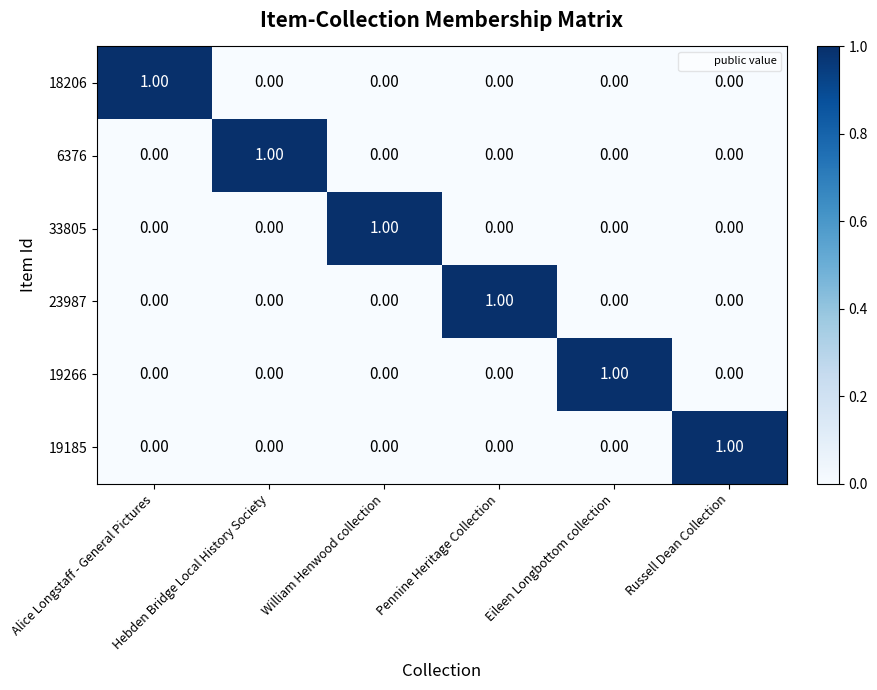

What is the greatest value displayed?

1